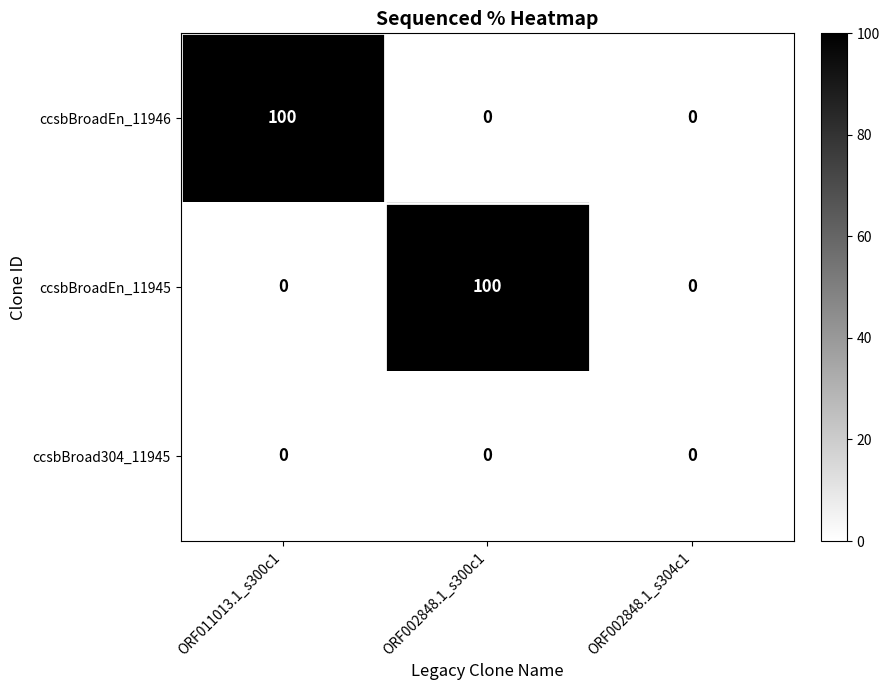

What is the total value across all series at ORF002848.1_s300c1?

100